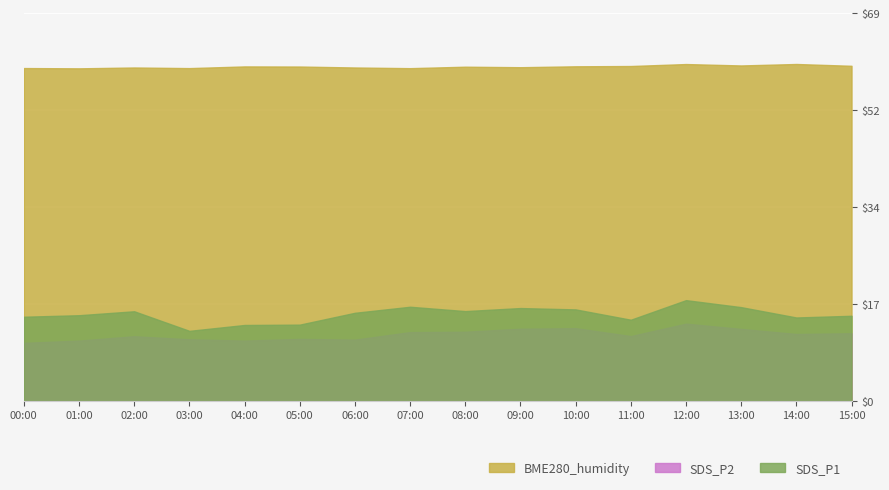

At which label is SDS_P1 closest to 15?

00:00